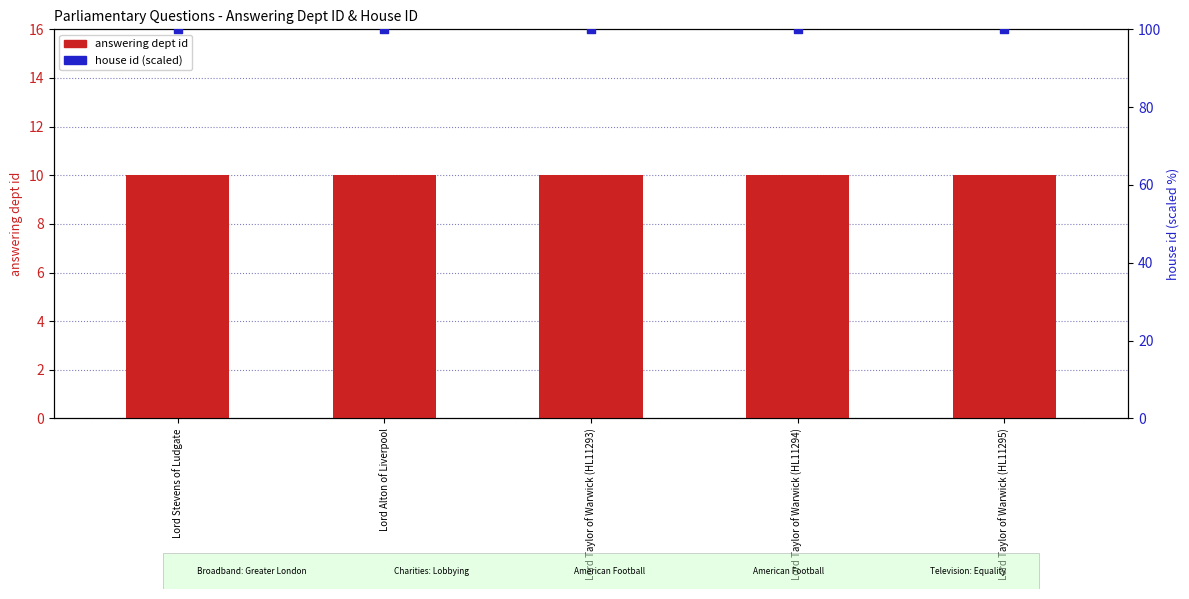

Is the value of house id at Lord Taylor of Warwick (HL11293) greater than the value of answering dept id at Lord Taylor of Warwick (HL11294)?

Yes